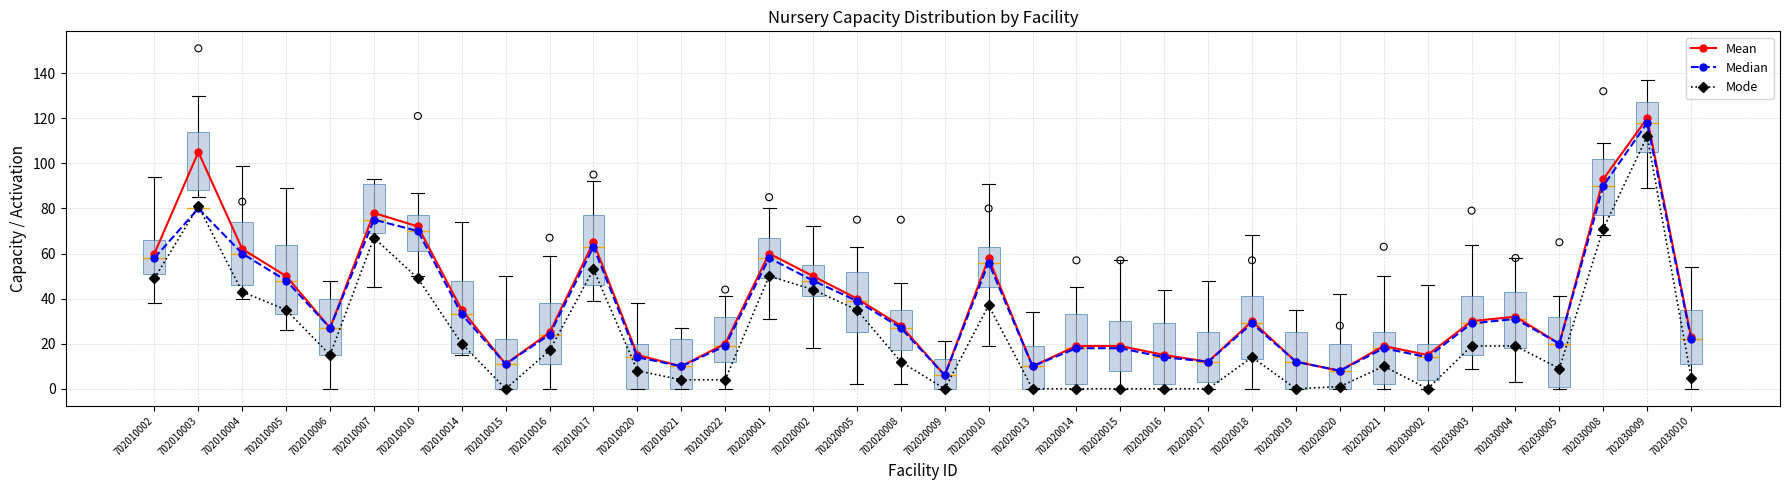

Which series contains the lowest Y value?

Mode